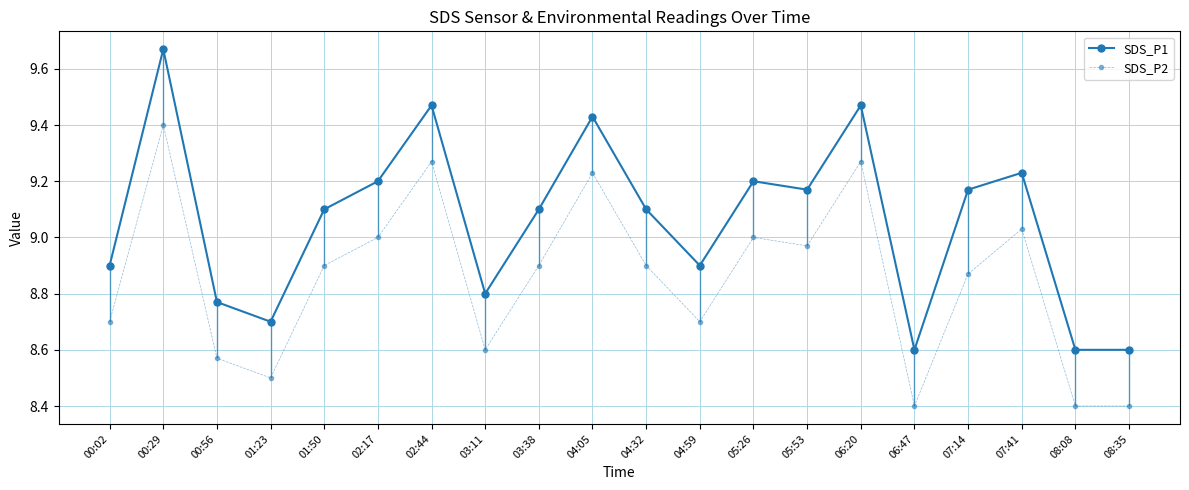

What is the sum of all SDS_P2 values?

177.0